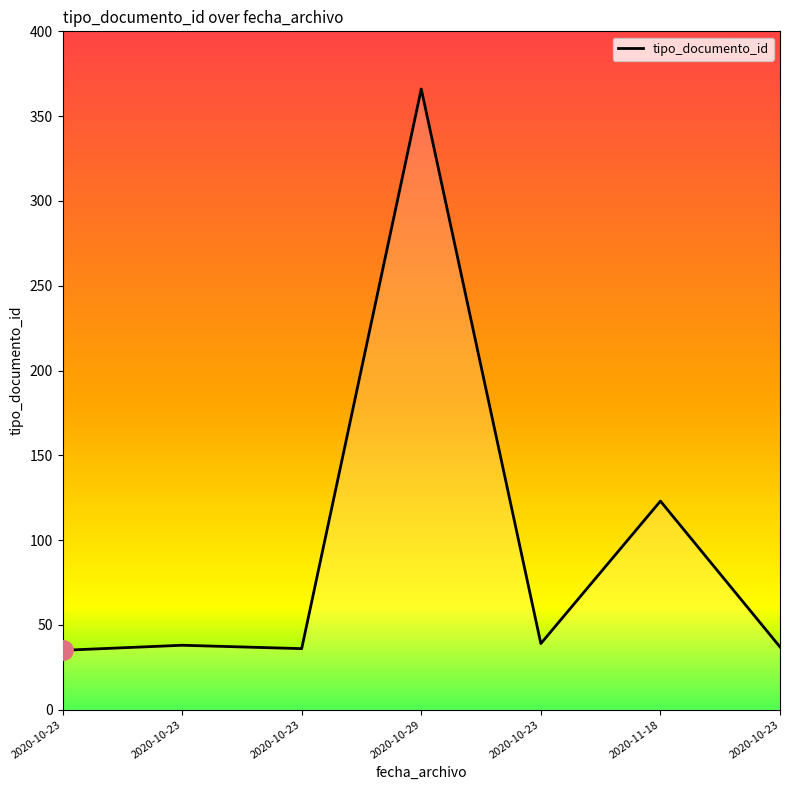

How many values are below 38?

3